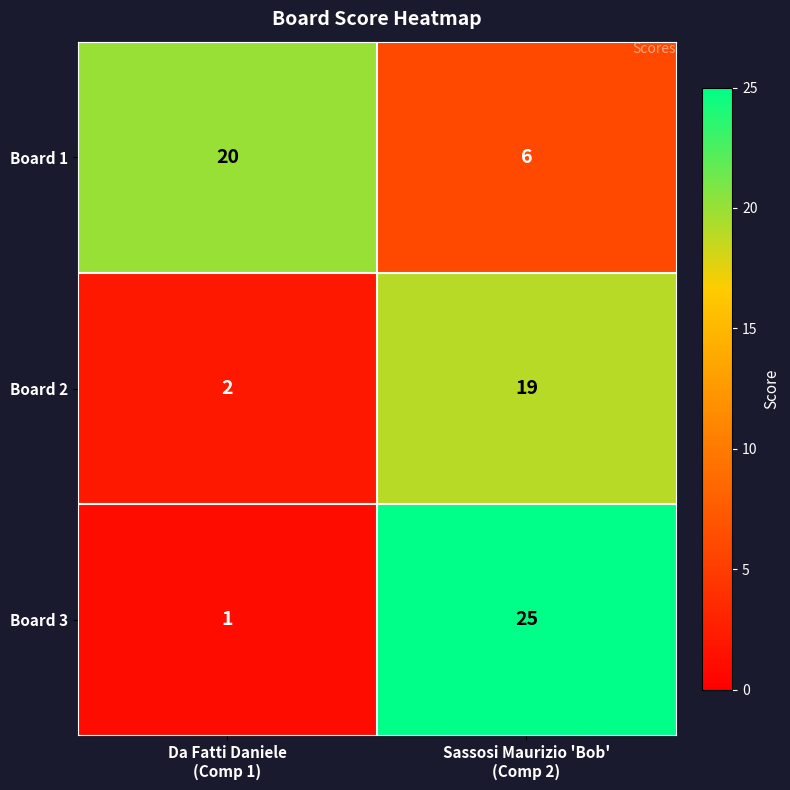

Reading right to left, what are all the values shown in this chart?

Board 1: 6	20
Board 2: 19	2
Board 3: 25	1